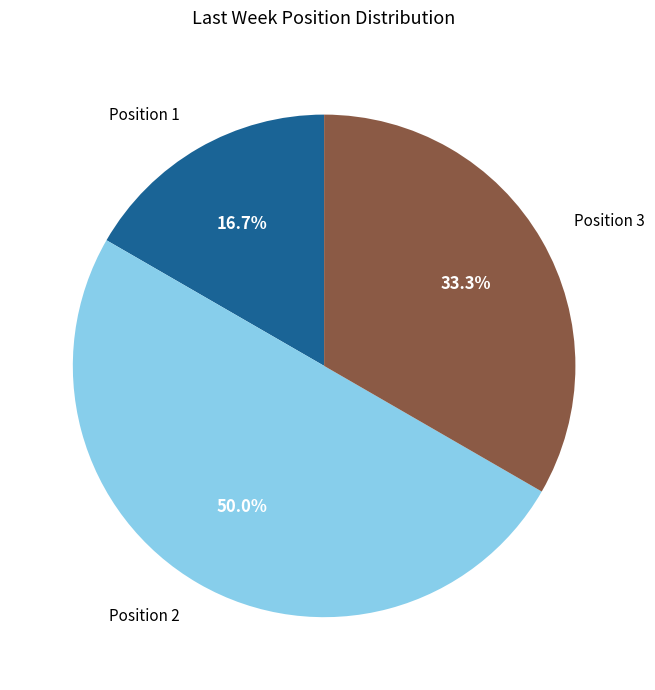

What portion of the pie excludes Position 1?

83.3%